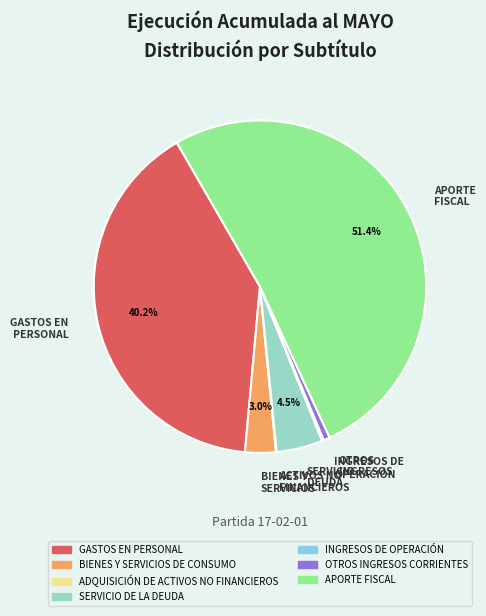

To the nearest percent, what is the difference between the largest and smallest slice percentages?

51%